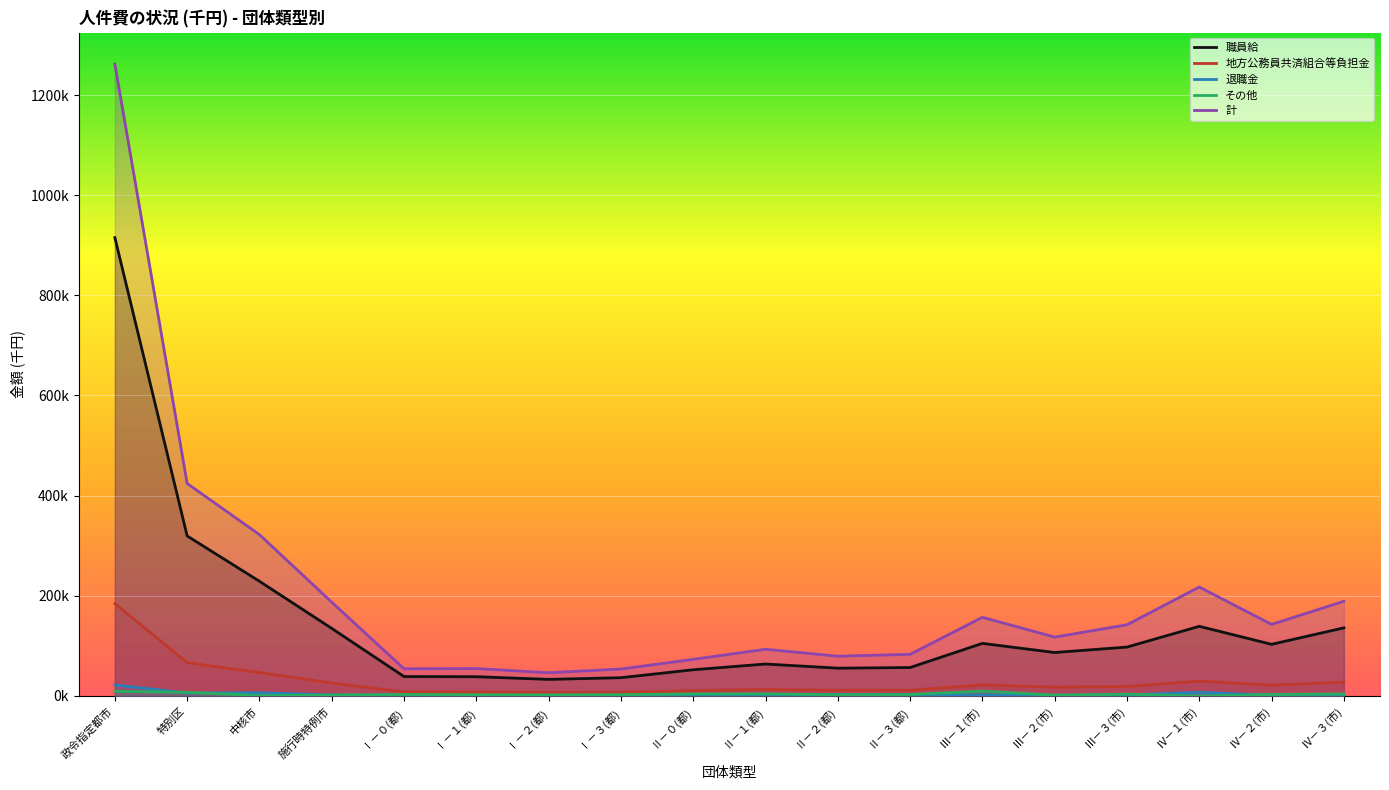

In 地方公務員共済組合等負担金, how many points are higher than both neighbors (excluding endpoints)?

3